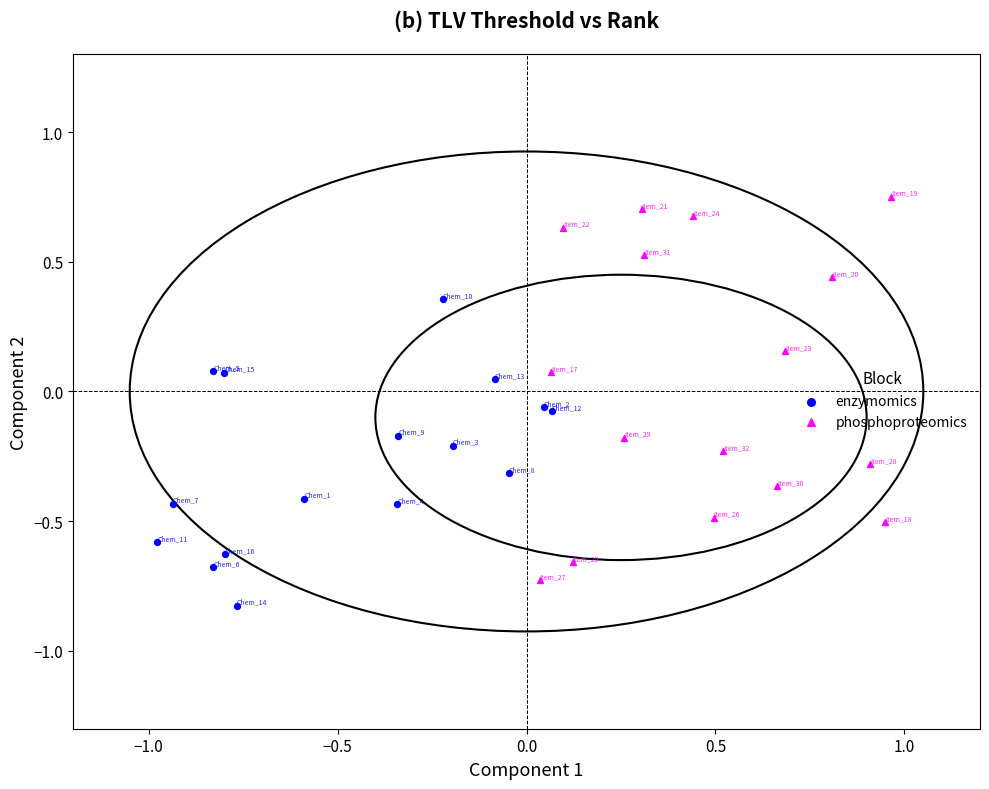

Which series has the widest spread of Y values?

phosphoproteomics